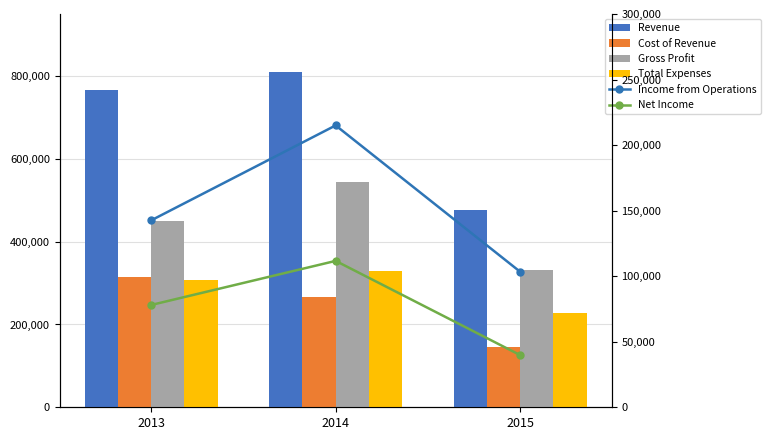

Where does the Total Expenses series first go above 307675?

2014